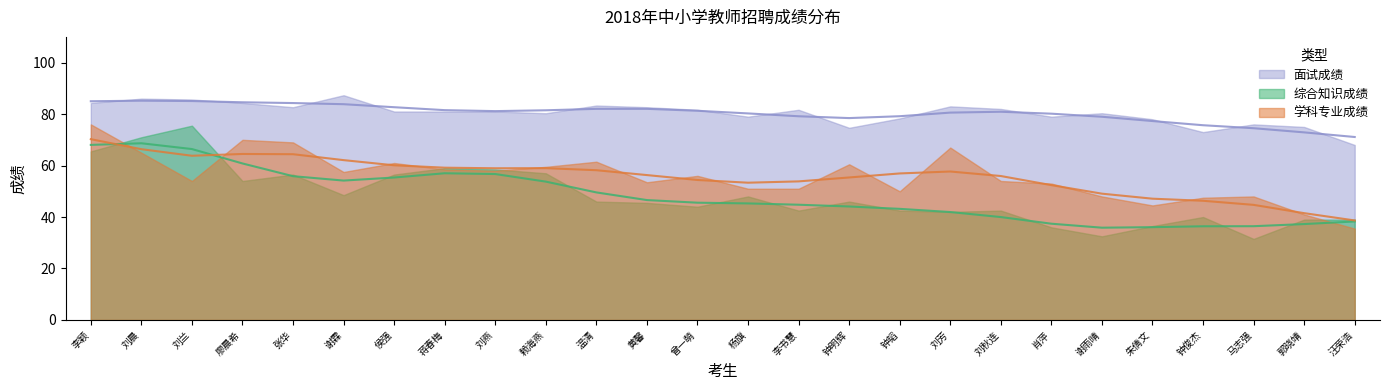

Is the value of 学科专业成绩 at 钟俊杰 greater than the value of 综合知识成绩 at 杨旗?

No